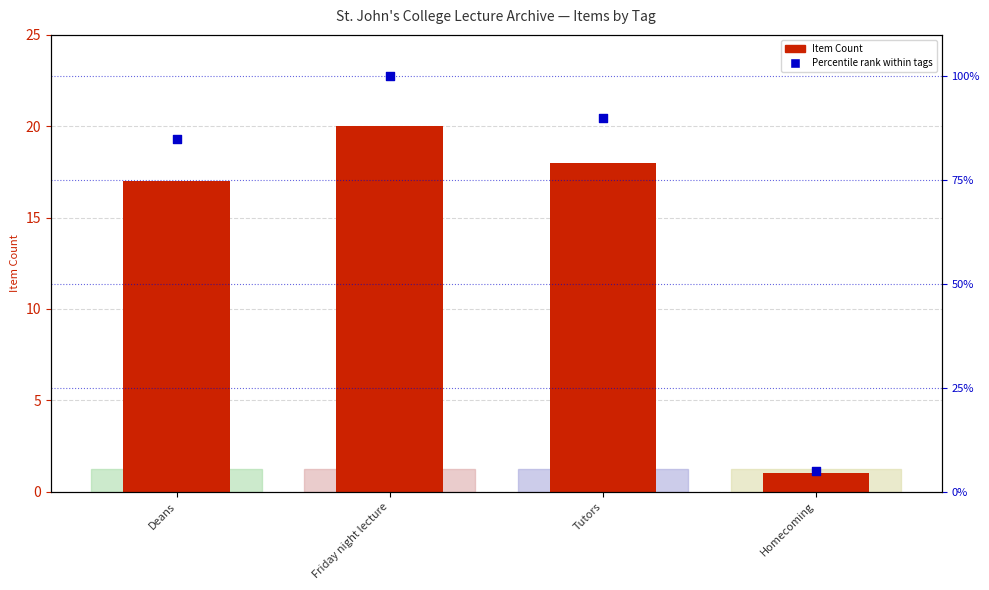

Which series has the largest total across all categories?

Percentile rank